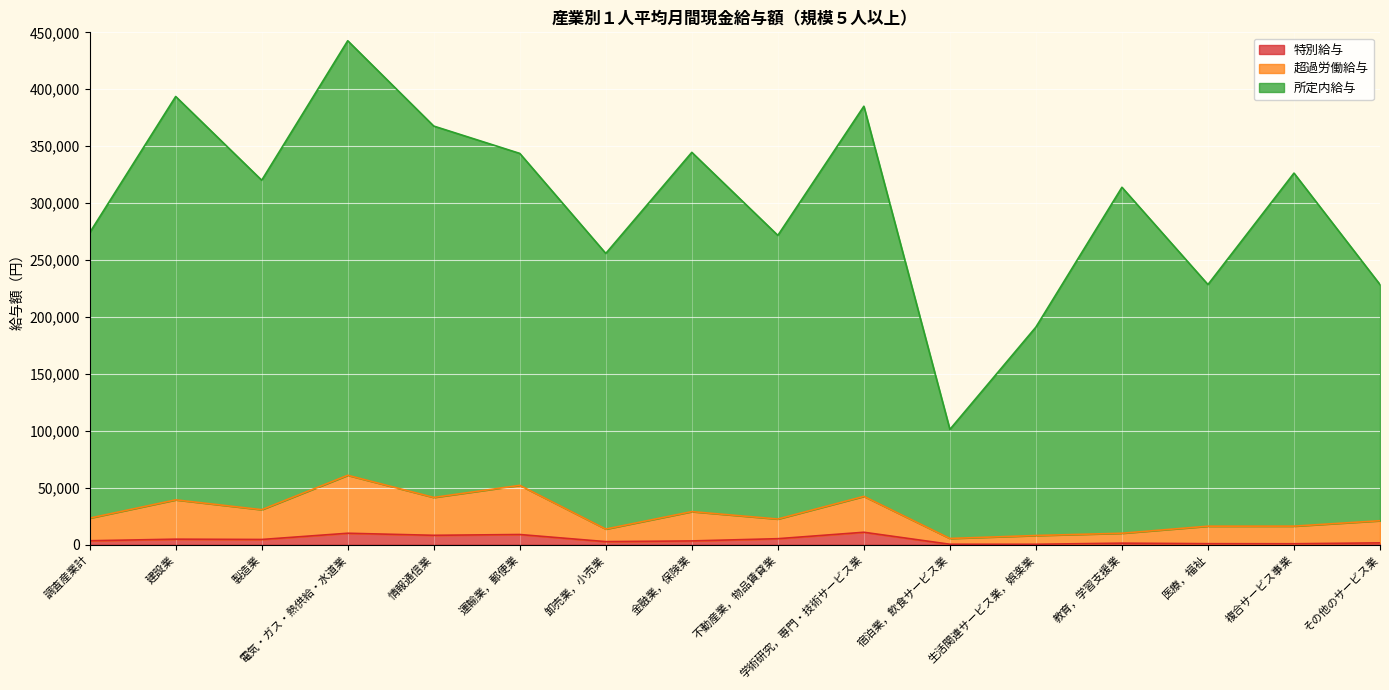

Is it true that 所定内給与 equals 302156 at 電気・ガス・熱供給・水道業?

False